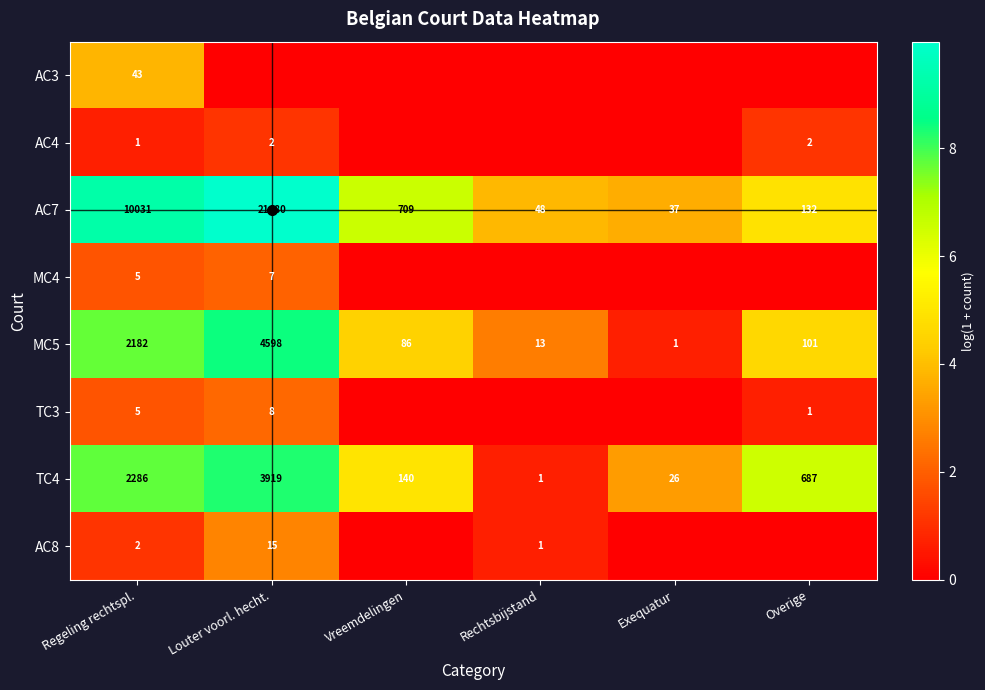

Is the value of TC3 at Regeling rechtspl. greater than the value of MC5 at Louter voorl. hecht.?

No